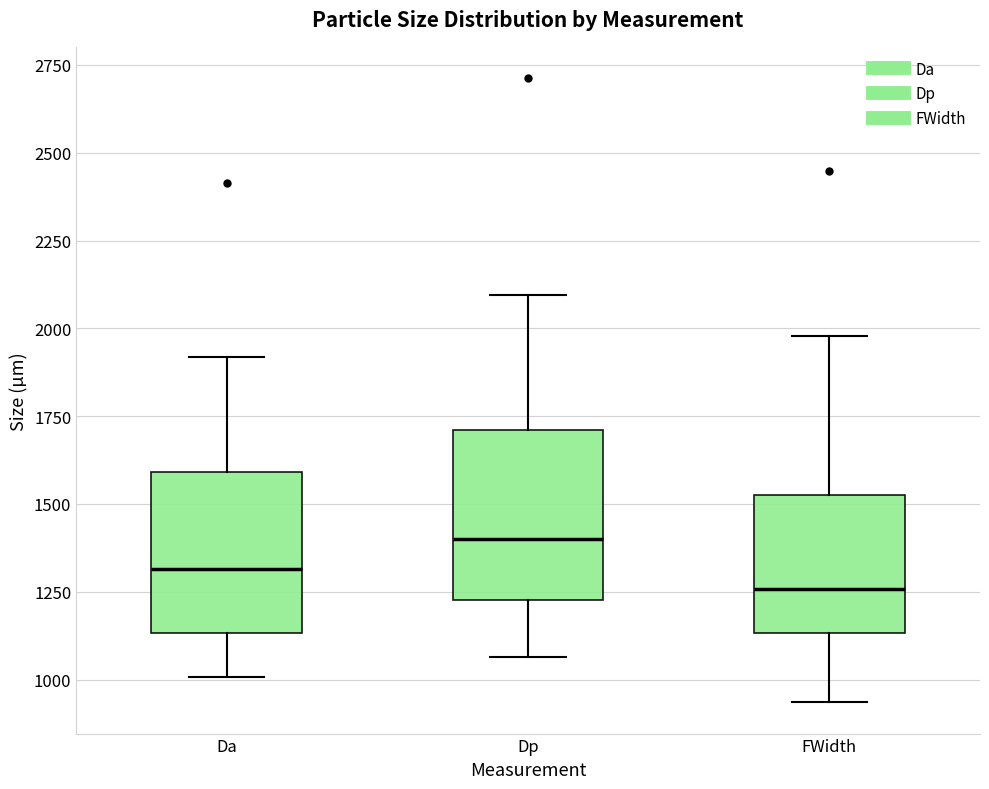

Where is the upper edge of the box for Dp on the y-axis? The values are not printed on the chart, so give them approximately, as read against the axis.

1700